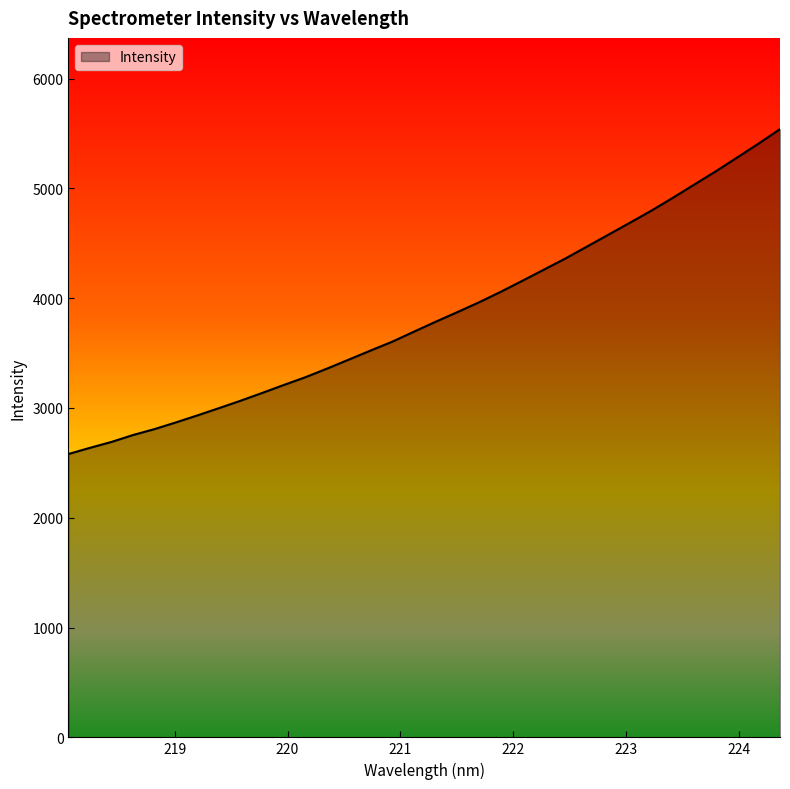

What is the maximum value shown in the chart?

5540.0